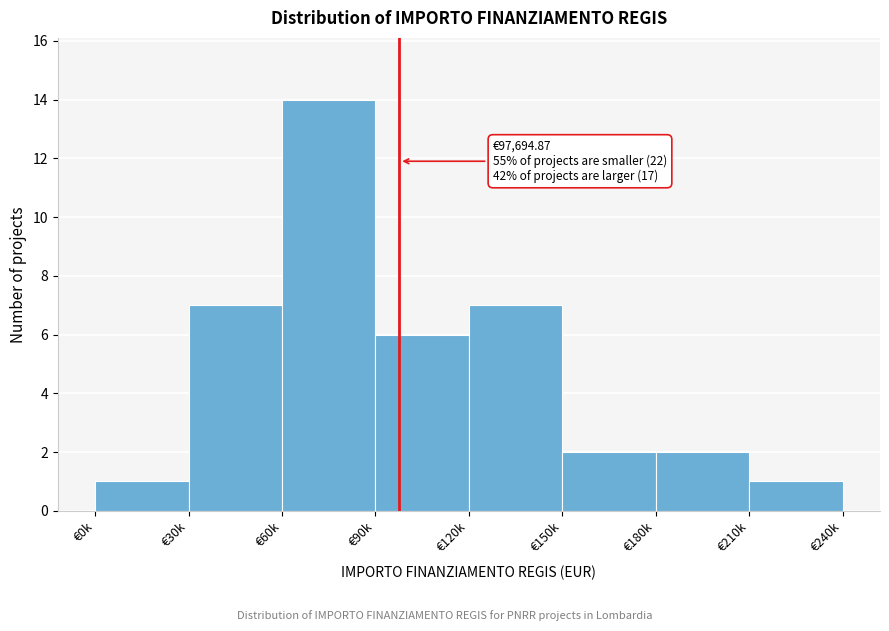

Reading right to left, list all the values displayed in this chart.

€210k=1	€180k=2	€150k=2	€120k=7	€90k=6	€60k=14	€30k=7	€0k=1